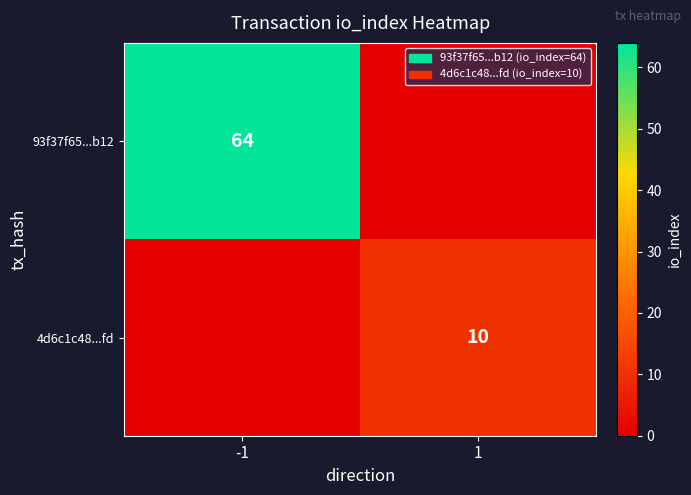

The 93f37f65...b12 series shows 100 at -1. True or false?

False